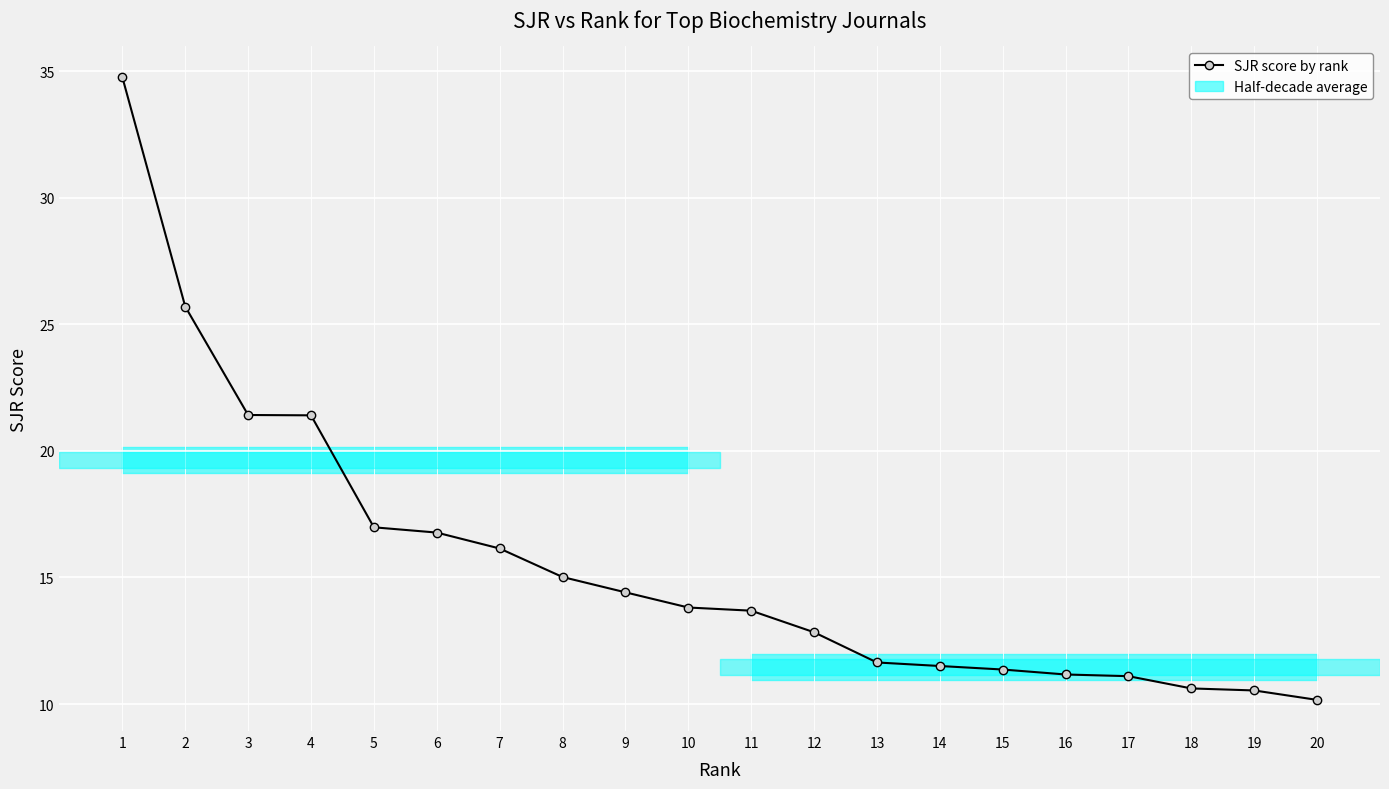

What is the average value?

15.6